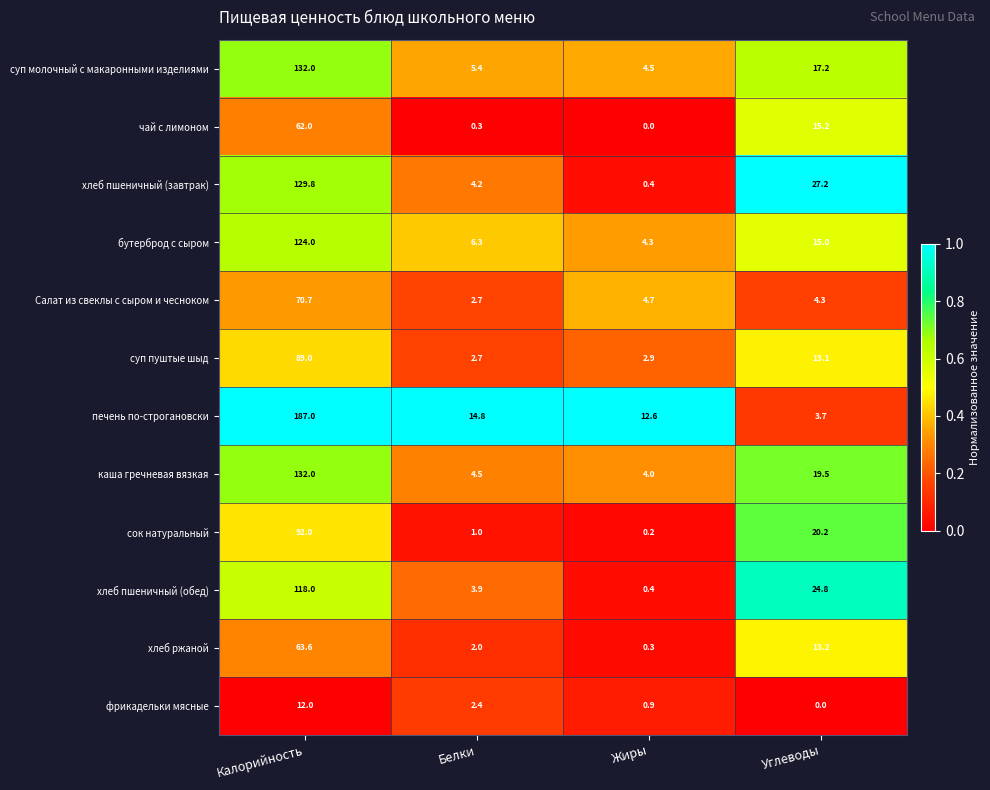

How many series are shown in this chart?

12